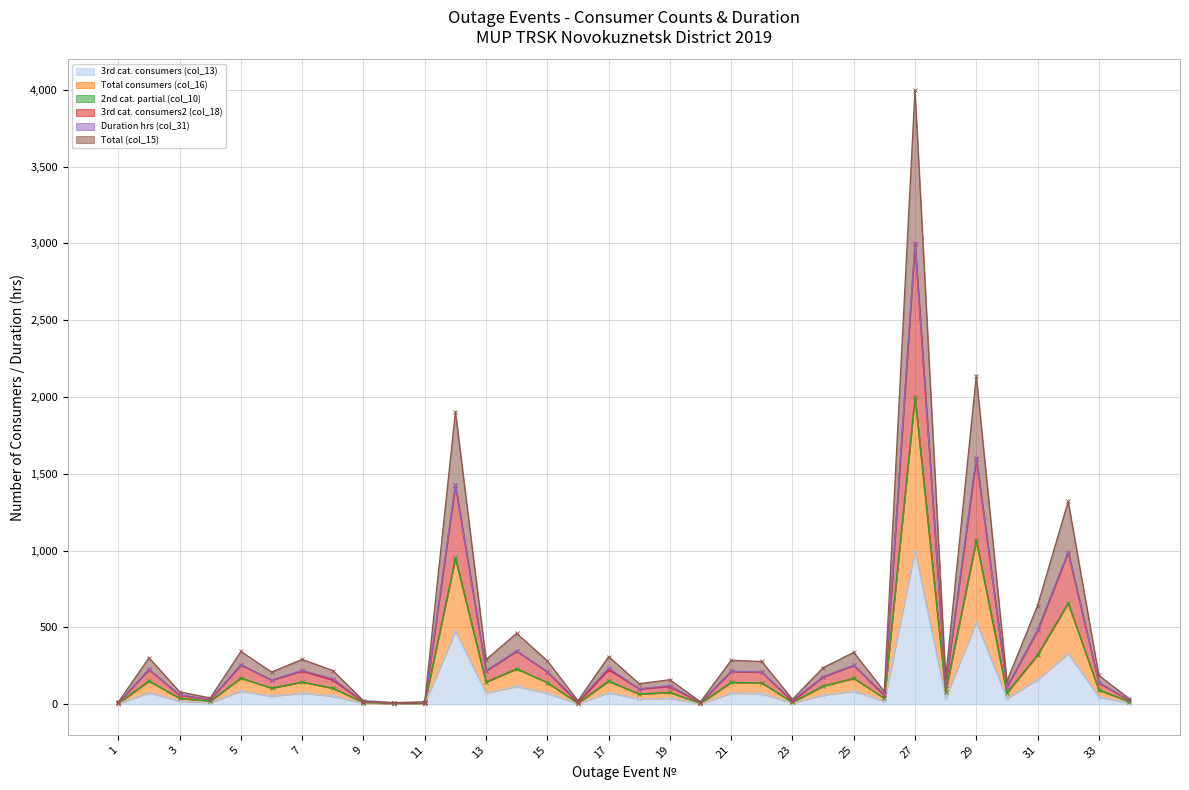

Which label corresponds to the smallest value in the chart?

10